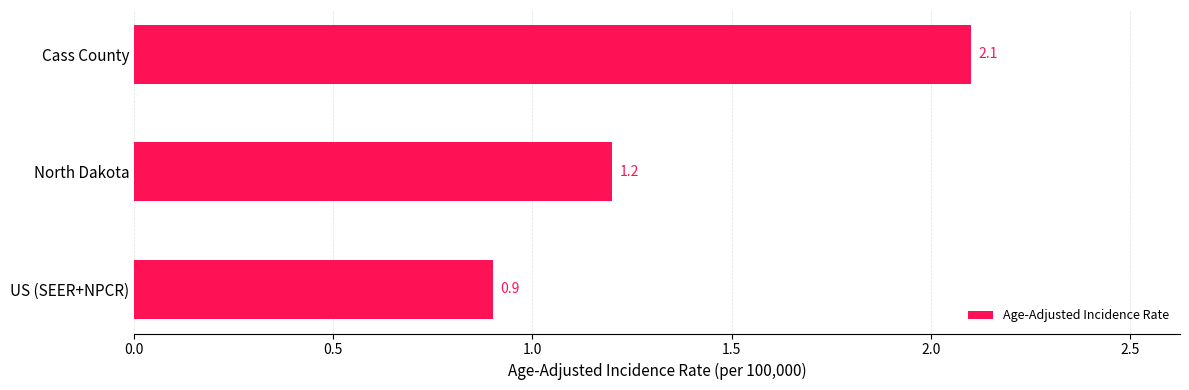

The value at North Dakota is 1.2. True or false?

True